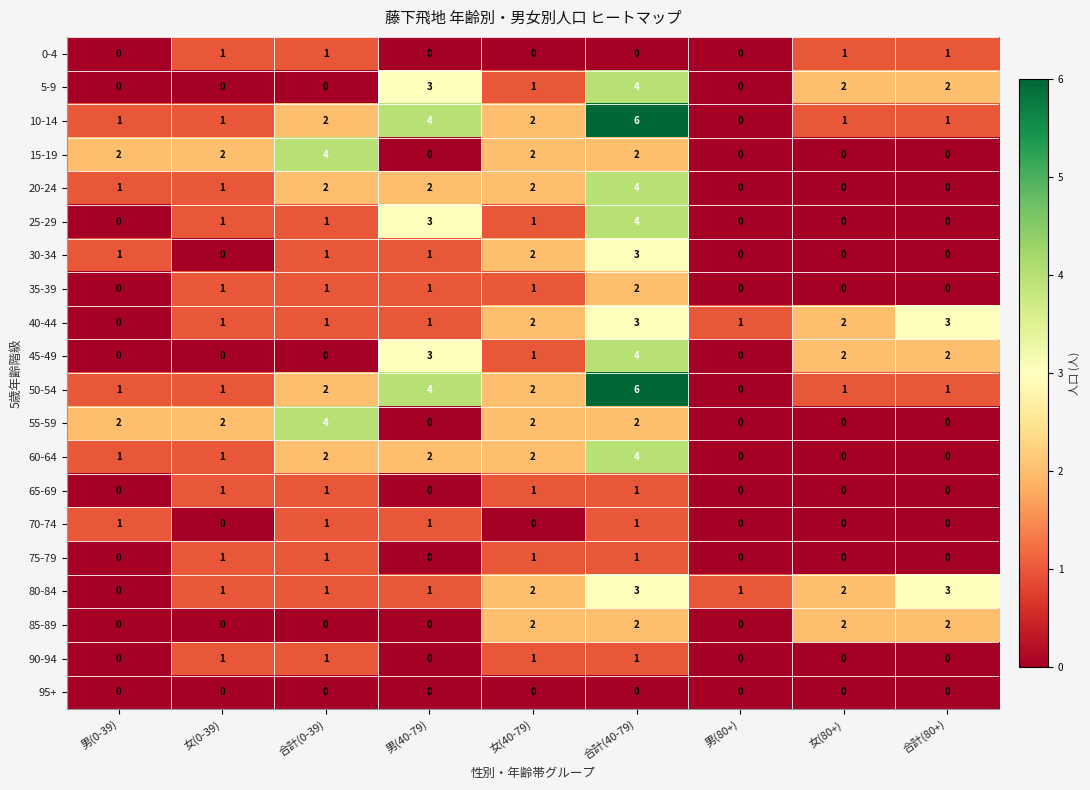

At which category is the sum across all series the highest?

合計(40-79)